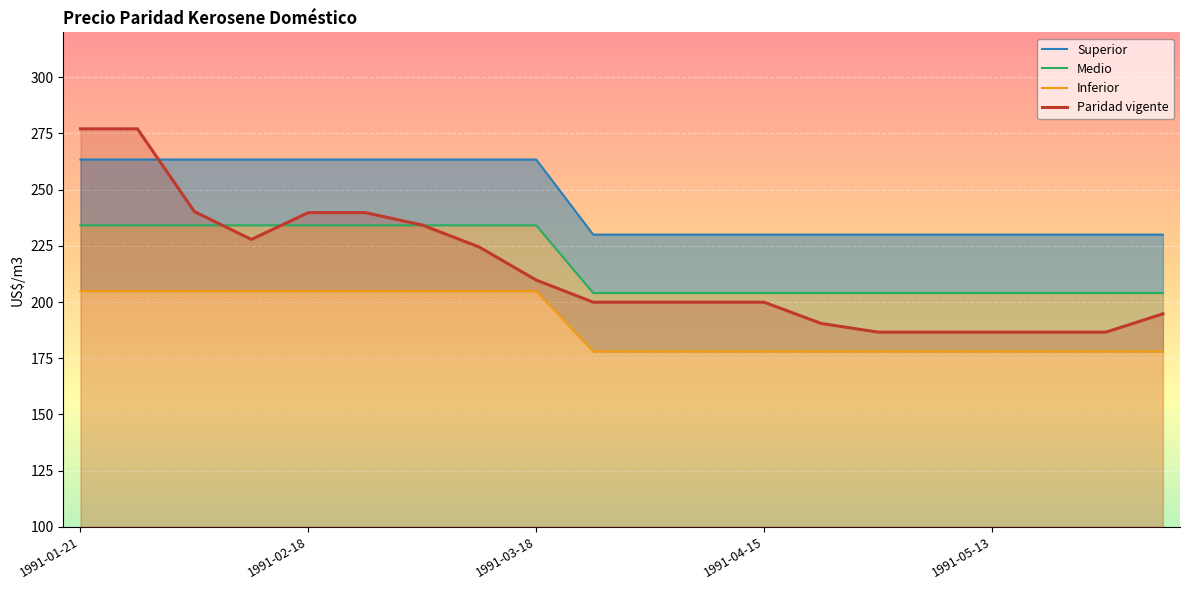

Which series has the widest spread of values?

Paridad vigente